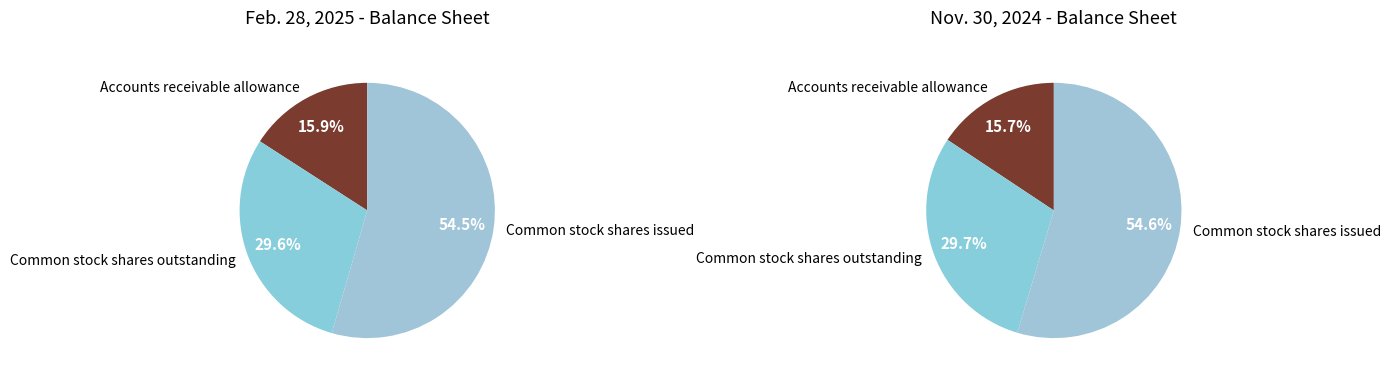

What percentage is the Common stock shares issued slice, to the nearest percent?

55%